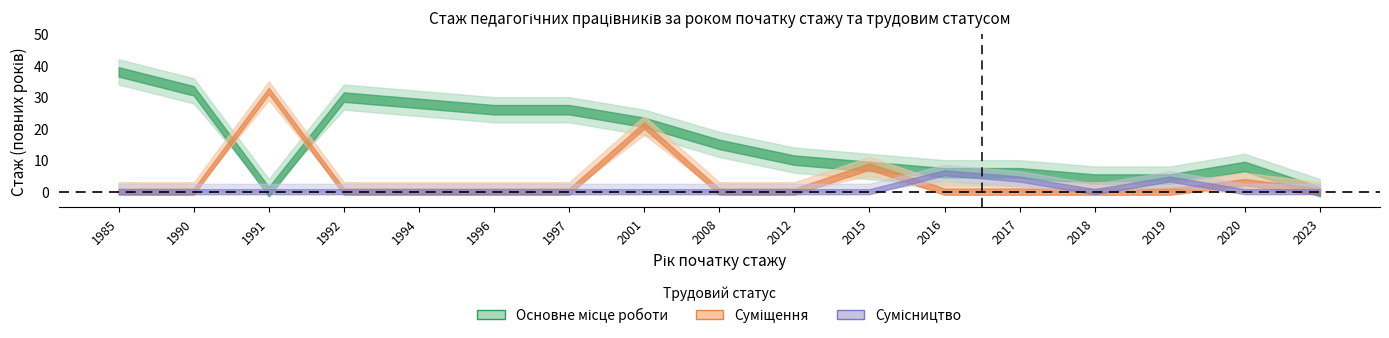

Where do Суміщення and Сумісництво first cross each other?

2015 and 2016